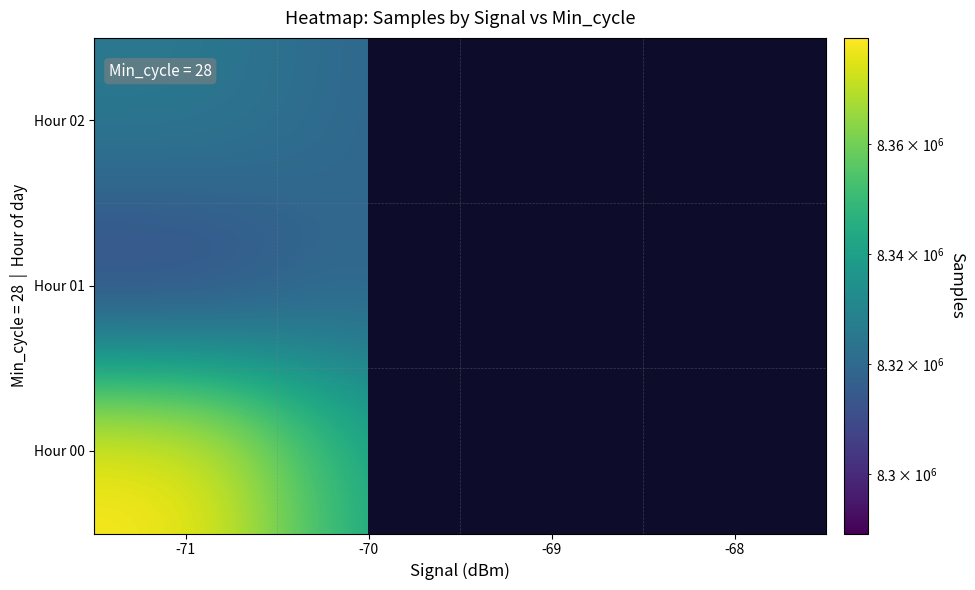

What is the spread (max minus min) of values at -69?

4693.3